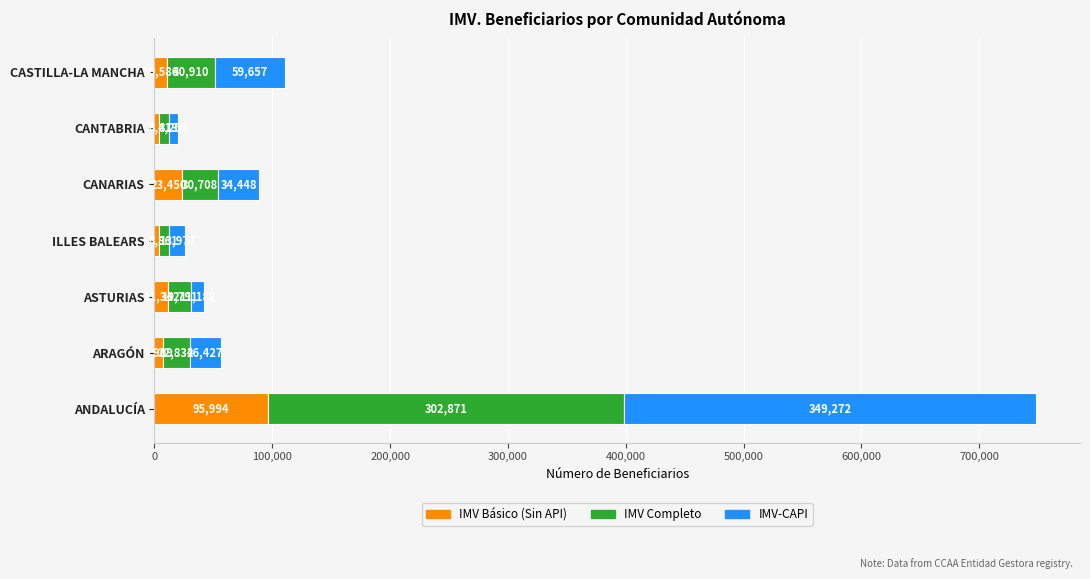

At which category is the sum across all series the highest?

ANDALUCÍA